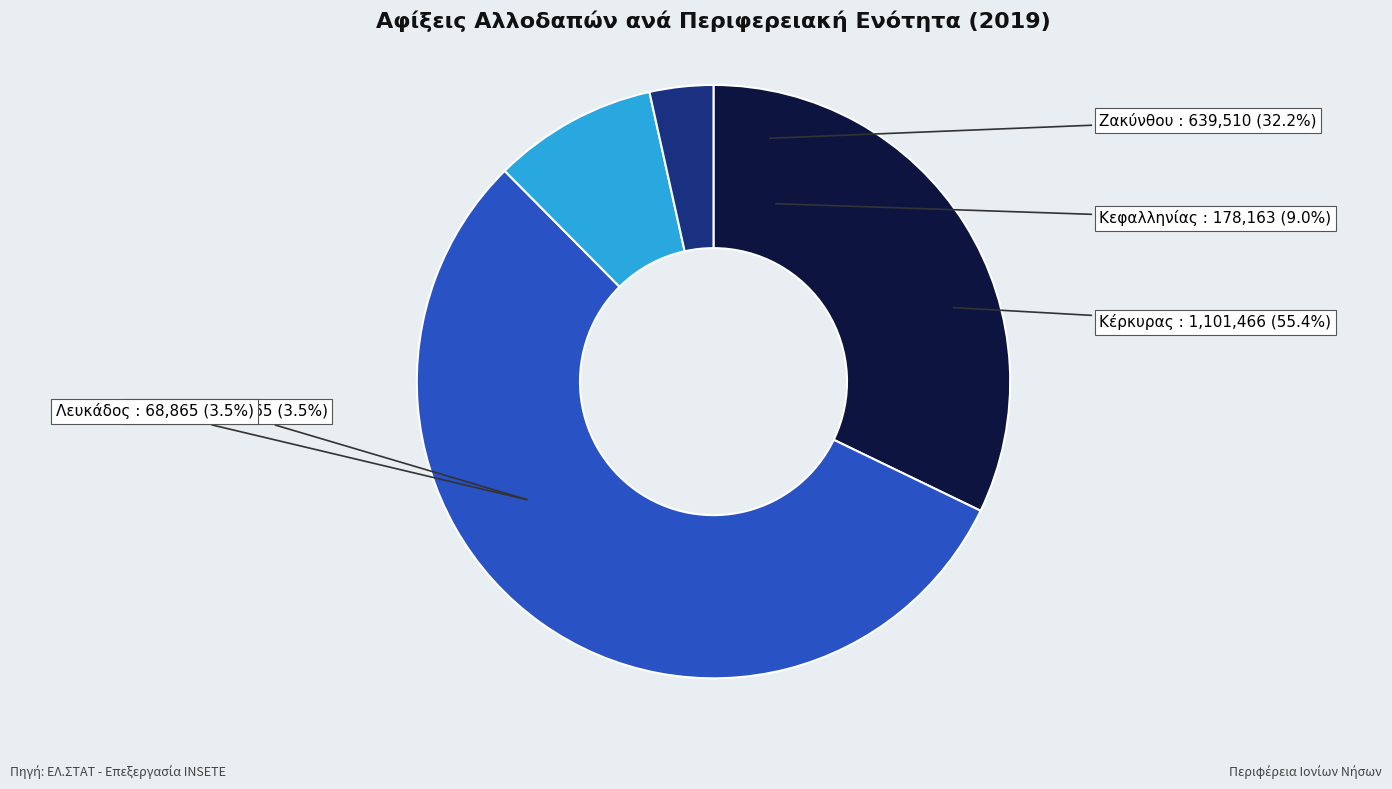

Is Ζακύνθου the majority of the pie?

No